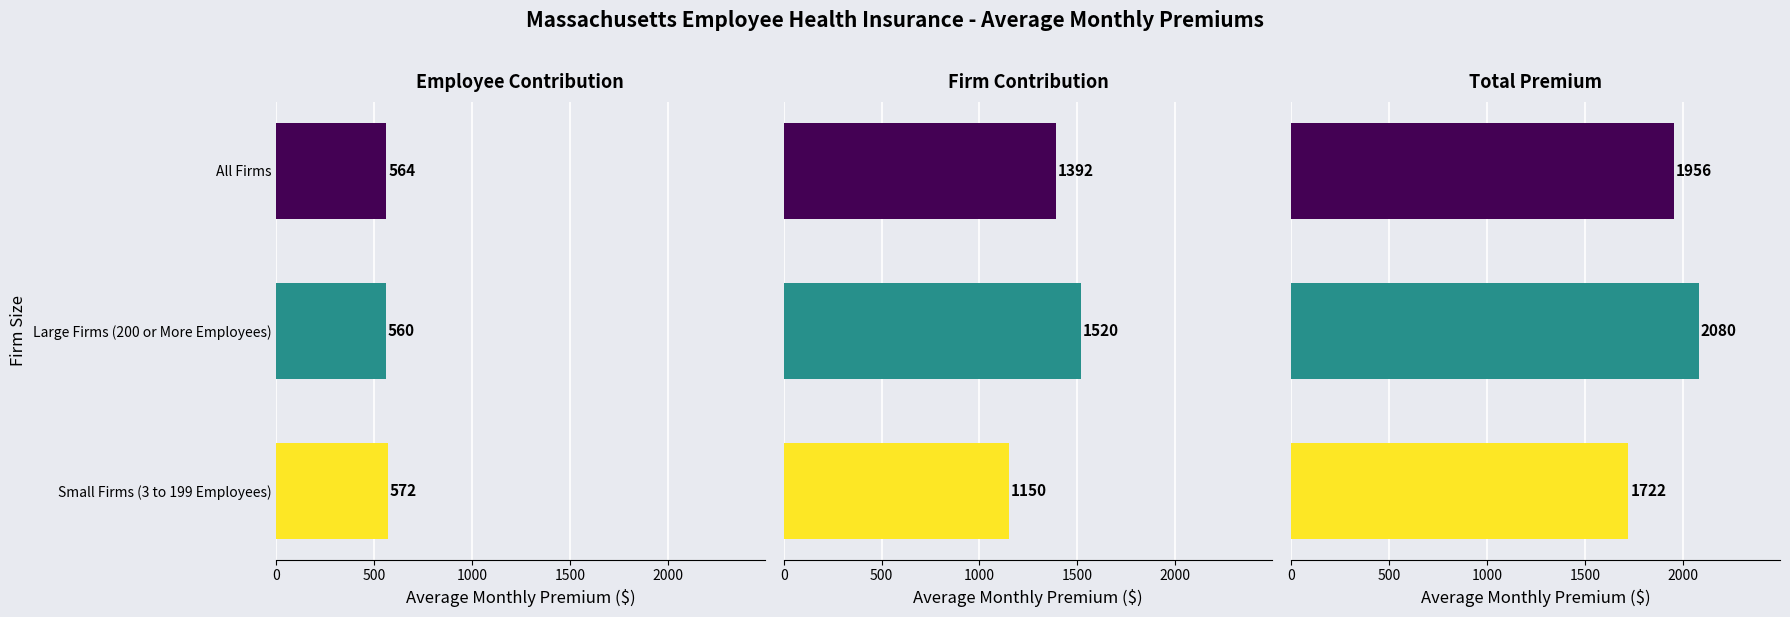

Which series has the largest total across all categories?

Total Premium